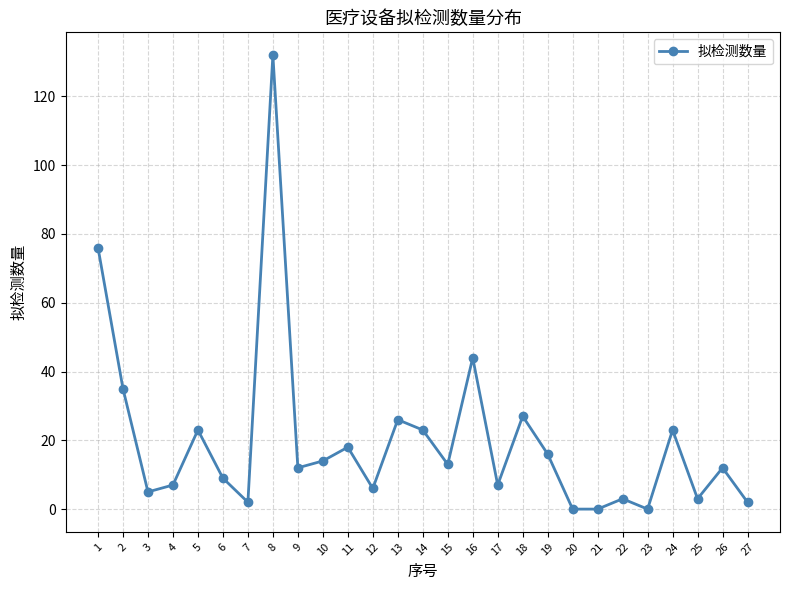

What is the sum of all values?

538